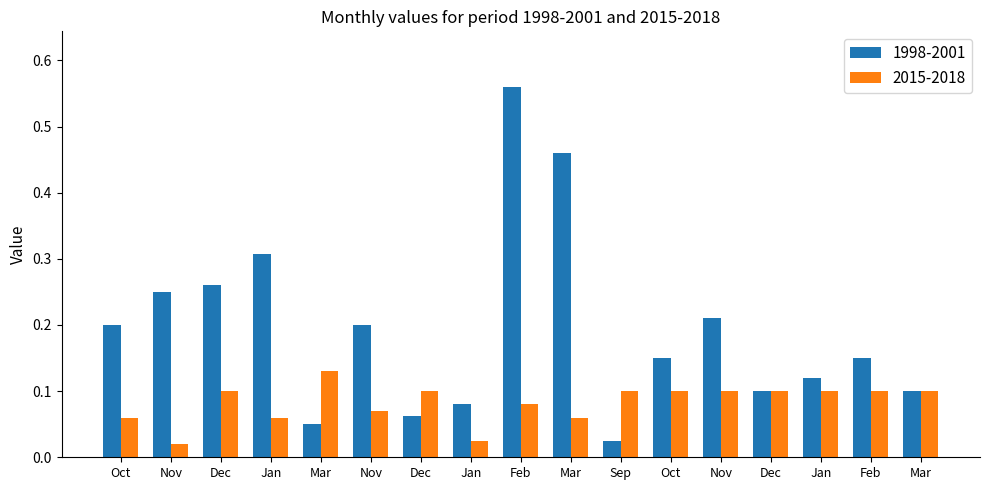

Are the bars grouped side by side (vs. stacked)?

Yes